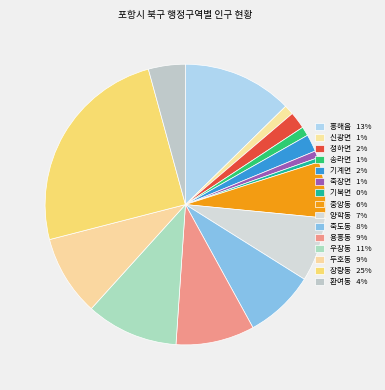

To the nearest percent, what is the average slice percentage?

7%